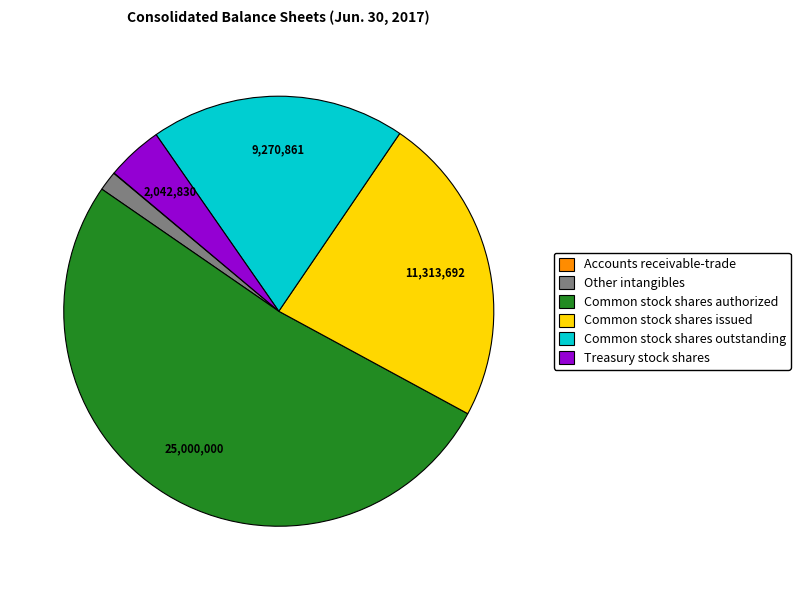

Approximately how many times larger is the value at Common stock shares authorized compared to Common stock shares issued?

2.2